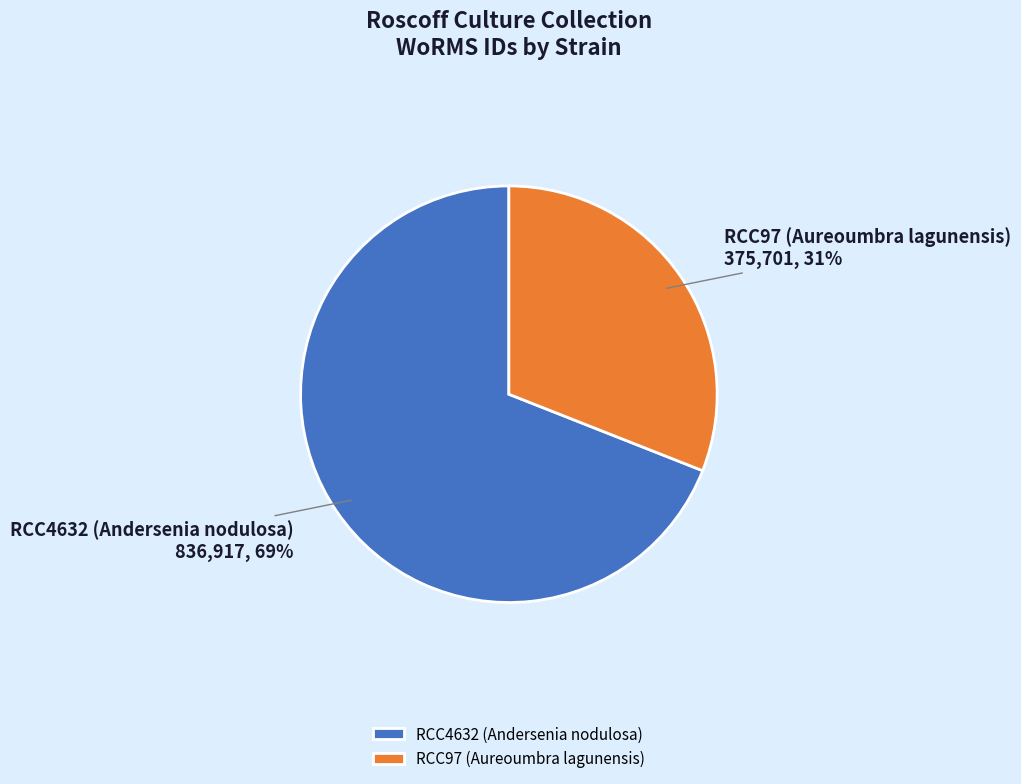

To the nearest percent, what is the difference between the RCC4632 (Andersenia nodulosa) and RCC97 (Aureoumbra lagunensis) slice percentages?

38%